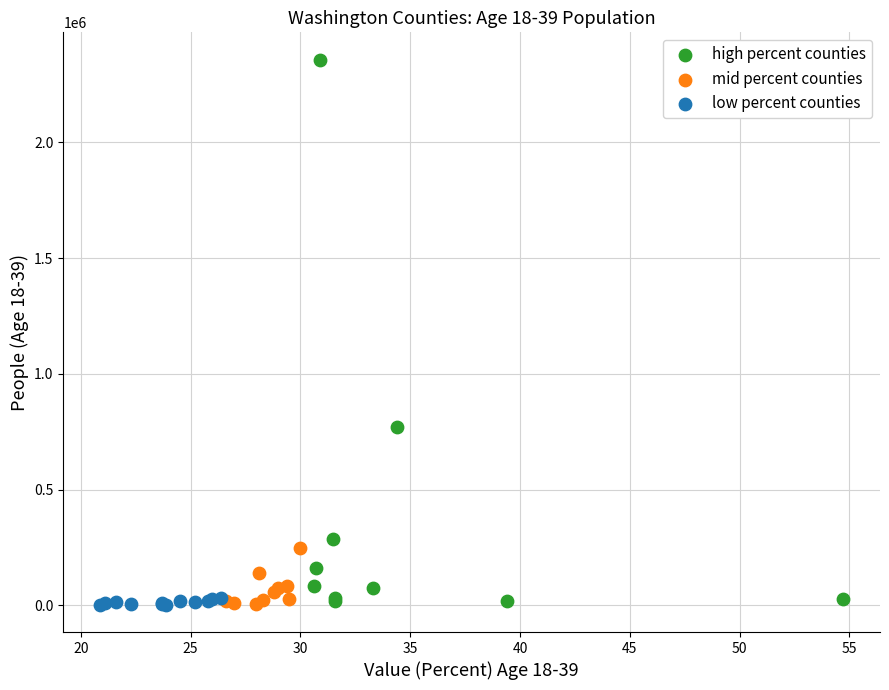

Which series contains the highest Y value?

high percent counties